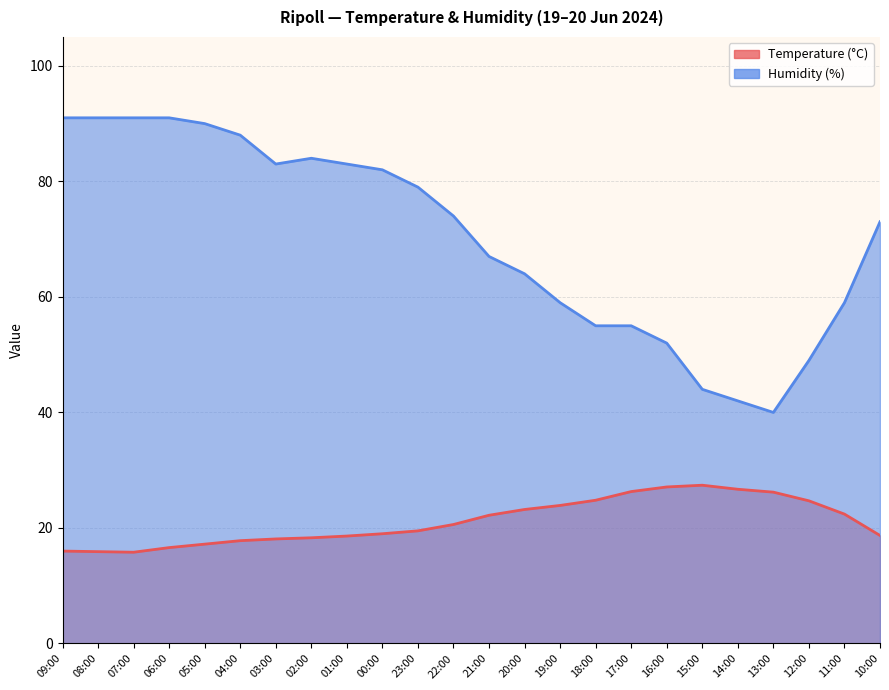

What are all the series names shown in the legend?

Temperature (°C), Humidity (%)